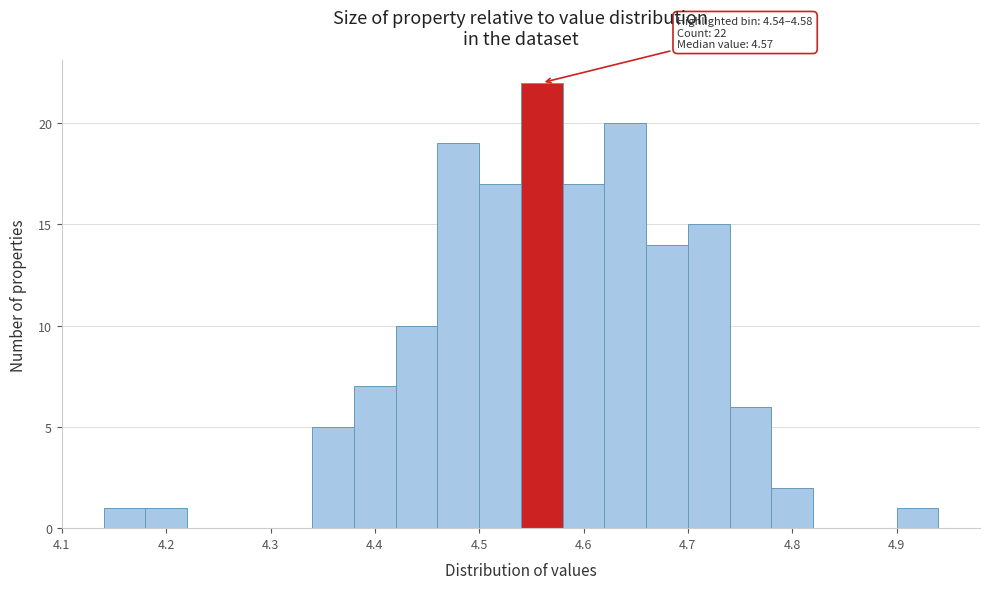

Over which range of the x-axis is the bar tallest?

4.54 to 4.58